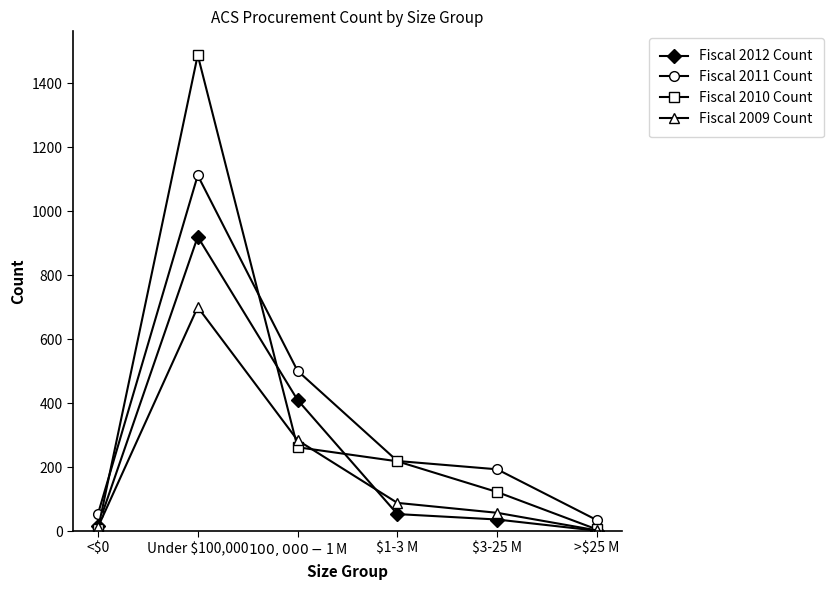

What position from the right is Under $100,000?

5